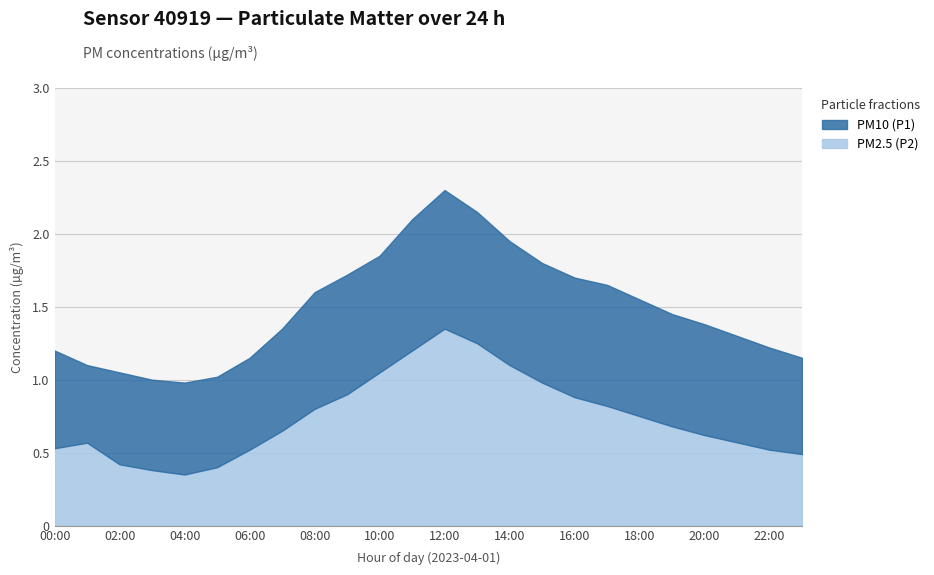

The PM10 (P1) series shows 2.1 at 11:00. True or false?

True